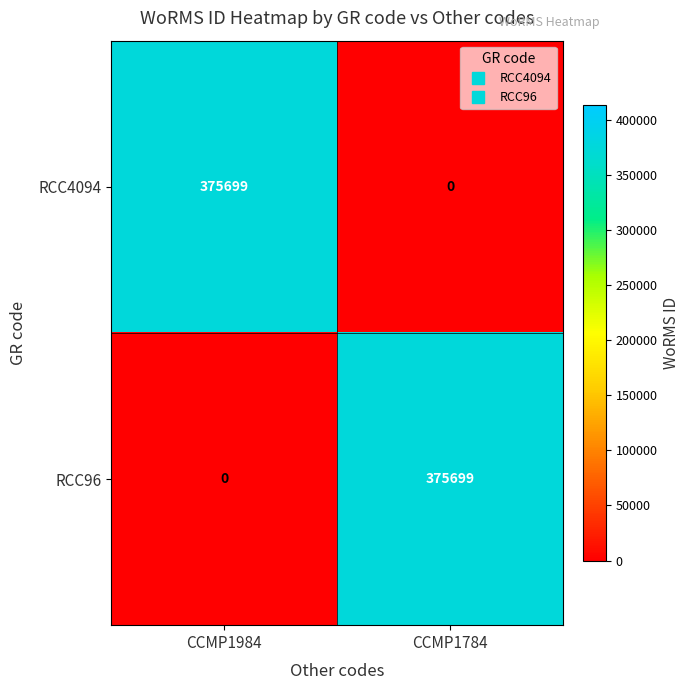

What is the average value of the RCC4094 series?

187850